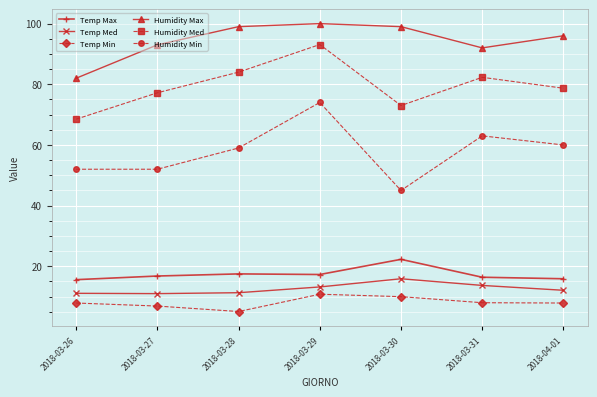

What is the spread (max minus min) of values at 2018-04-01?

88.1